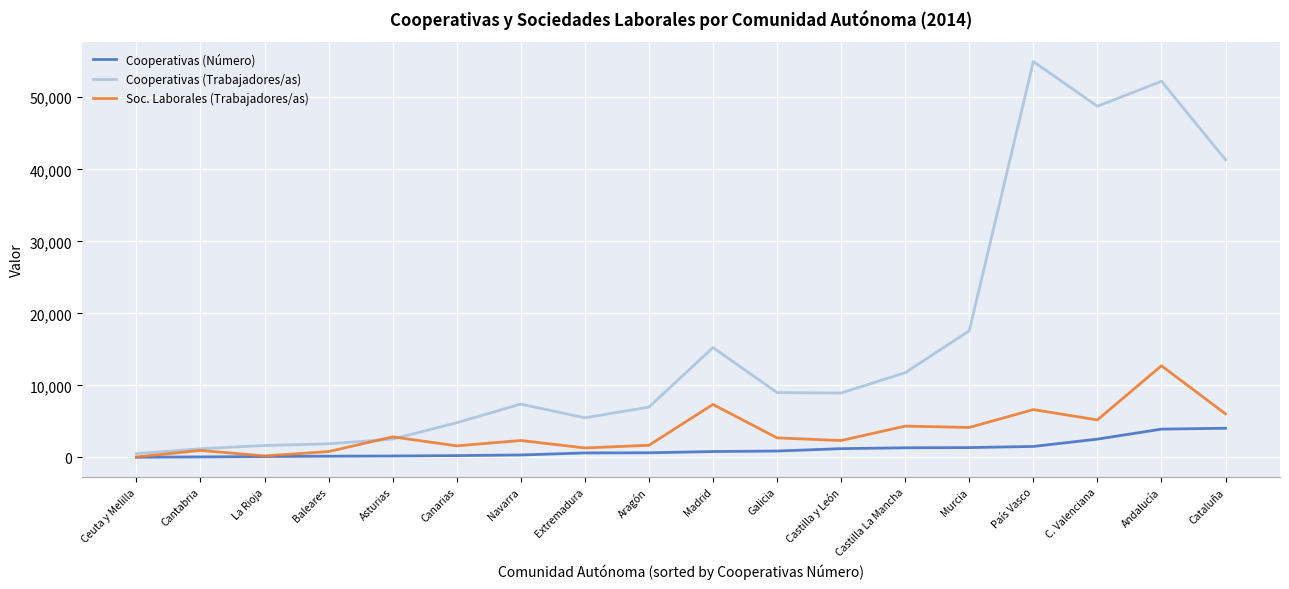

How many lines are shown in the chart?

3